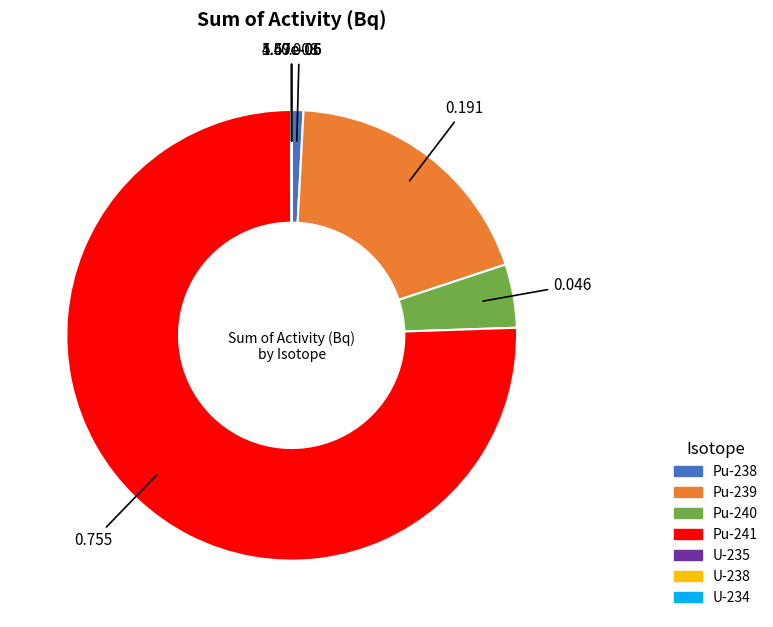

Which slice is the largest?

Pu-241